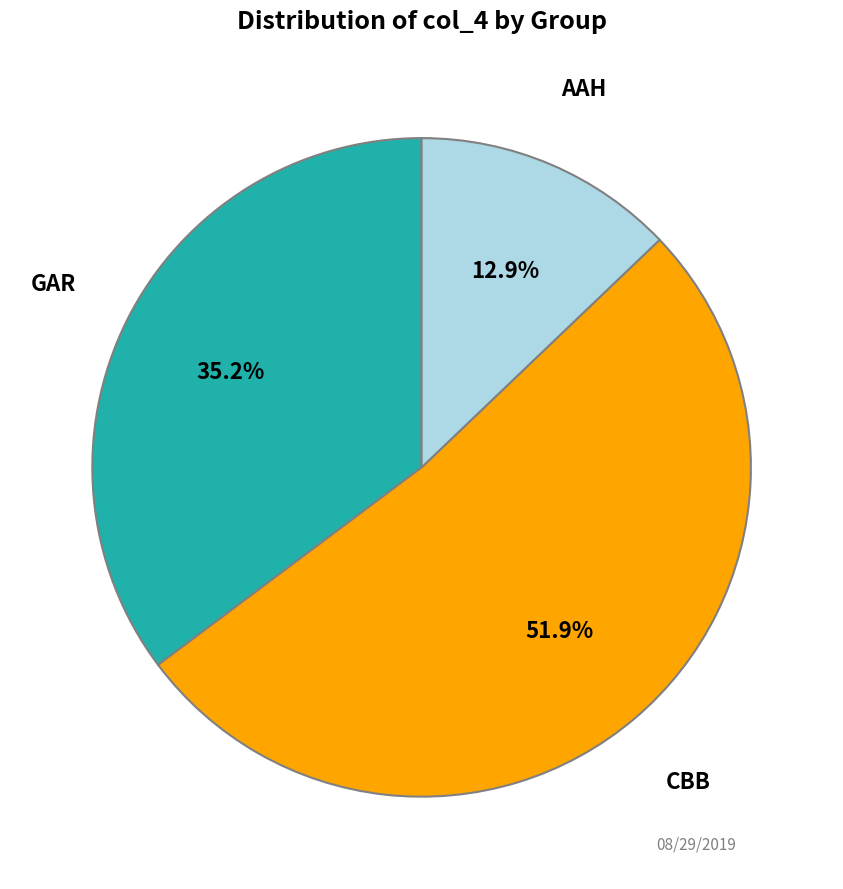

Does any single category account for the majority?

Yes